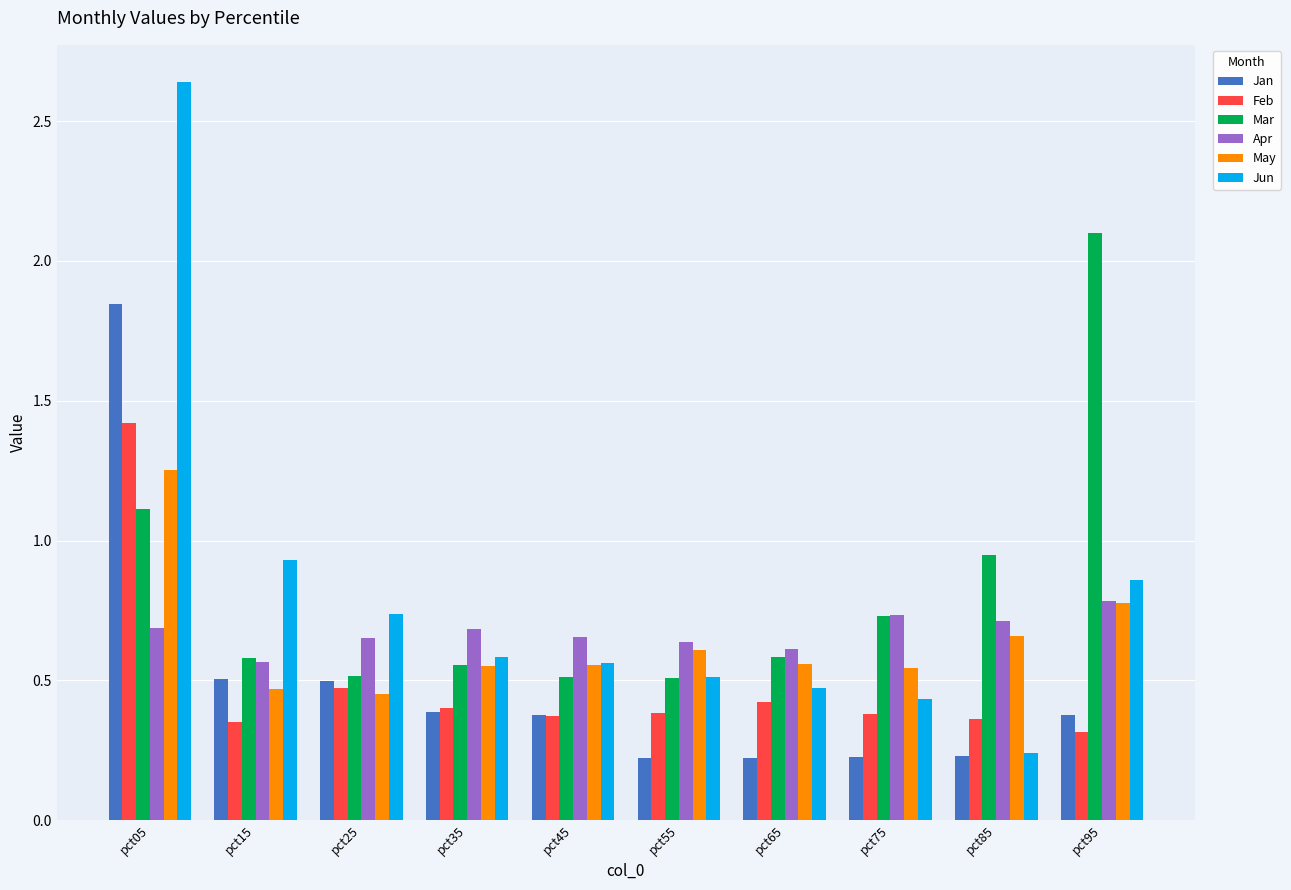

How many bars are there in each group?

6